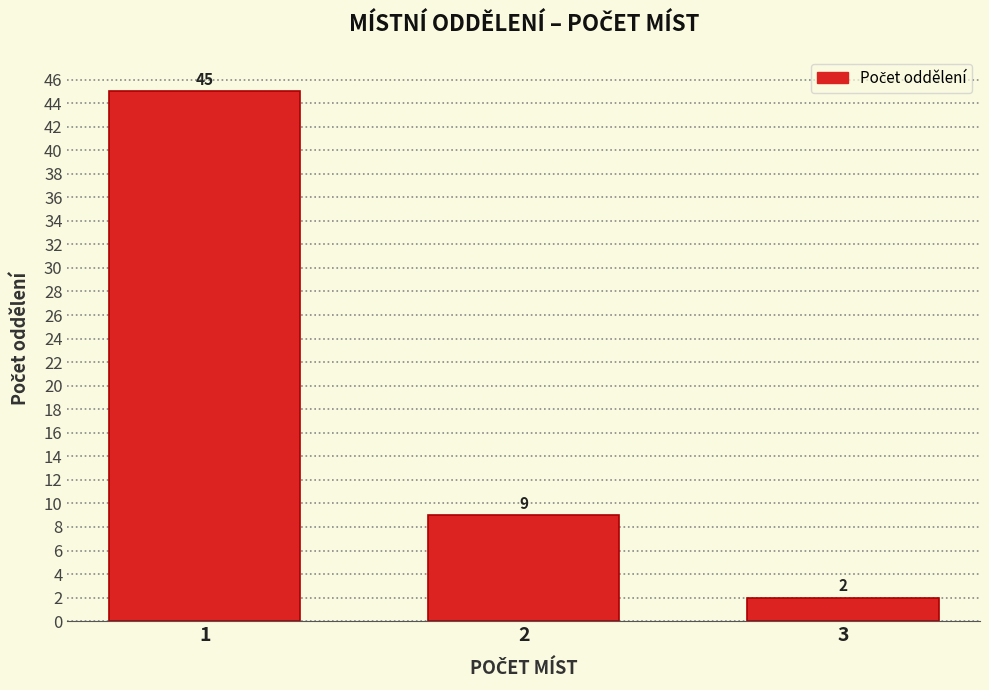

Reading right to left, what are all the values shown in this chart?

3=2	2=9	1=45